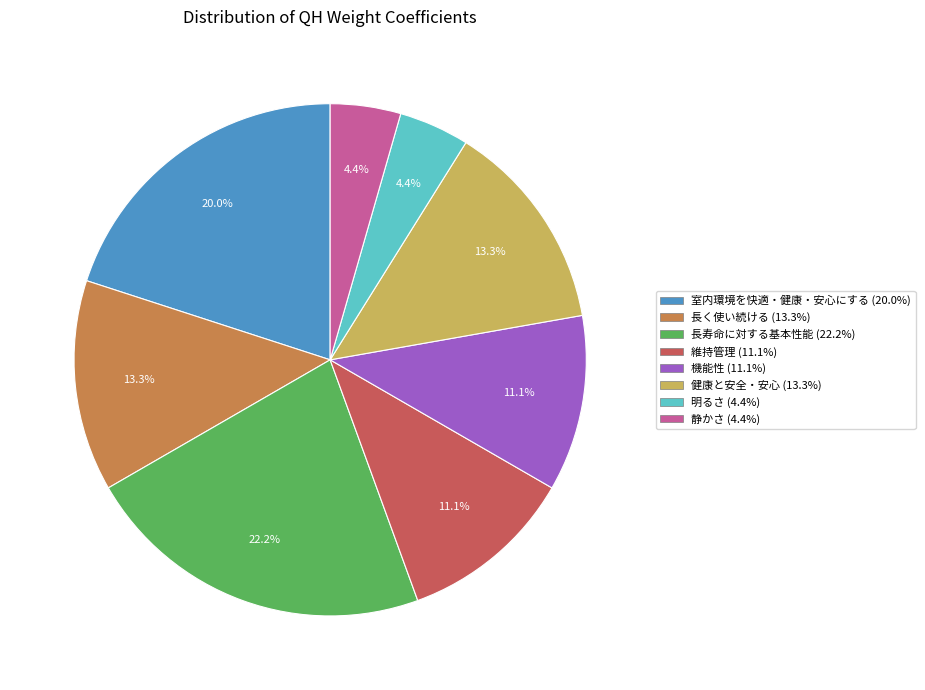

What portion of the pie excludes 長く使い続ける?

86.7%